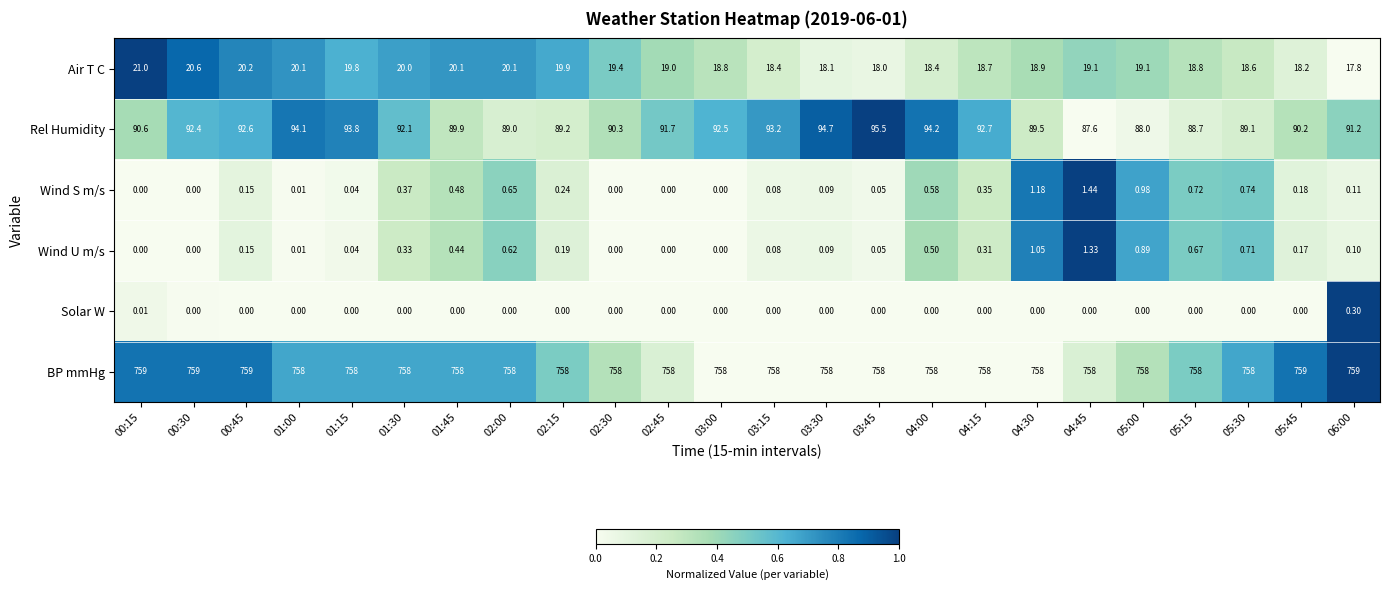

Which series has the largest total across all categories?

BP mmHg